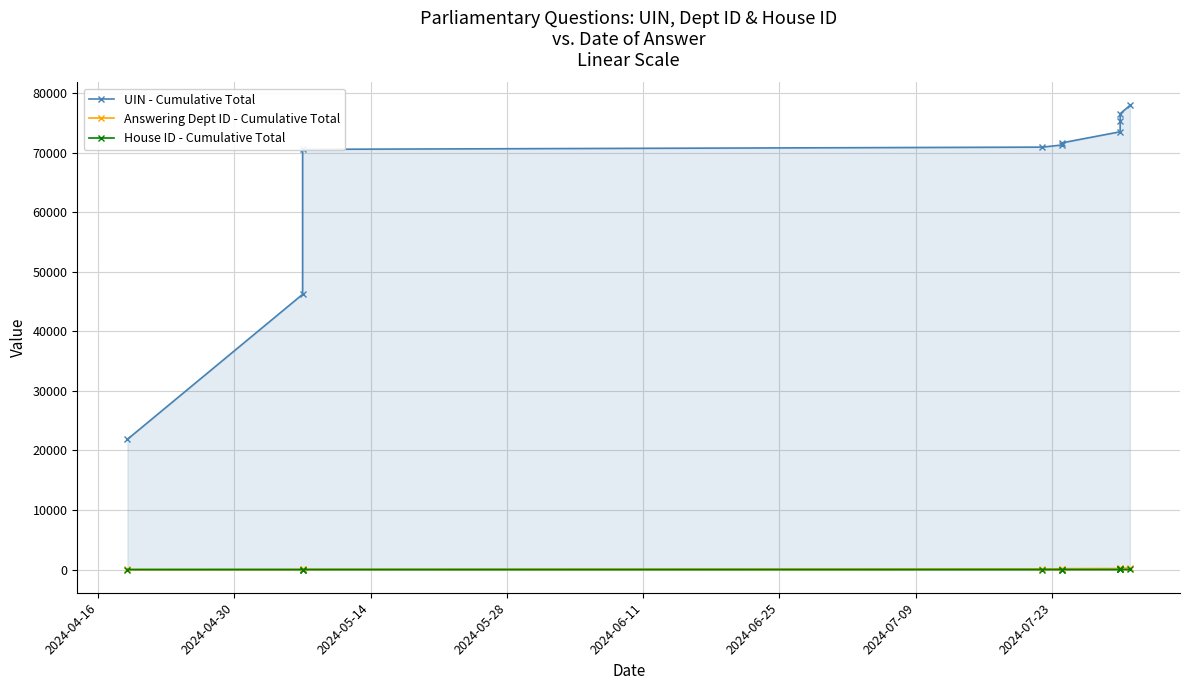

How many lines are shown in the chart?

3